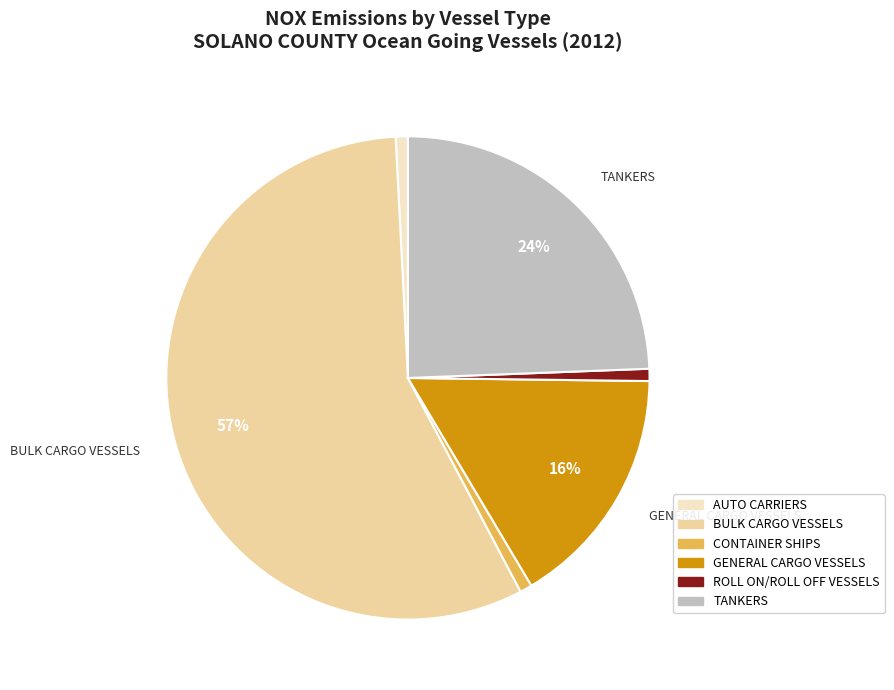

Between GENERAL CARGO VESSELS and CONTAINER SHIPS, which is larger?

GENERAL CARGO VESSELS